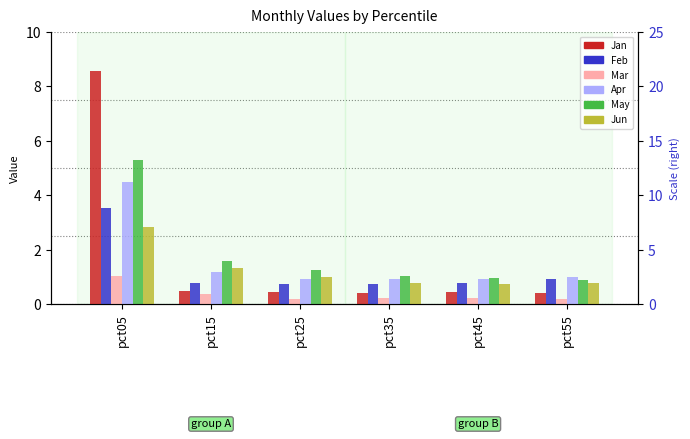

Reading left to right, list all the values displayed in this chart.

Jan: pct05=8.6	pct15=0.5	pct25=0.5	pct35=0.4	pct45=0.5	pct55=0.4
Feb: pct05=3.6	pct15=0.8	pct25=0.8	pct35=0.7	pct45=0.8	pct55=0.9
Mar: pct05=1.0	pct15=0.4	pct25=0.2	pct35=0.2	pct45=0.2	pct55=0.2
Apr: pct05=4.5	pct15=1.2	pct25=0.9	pct35=0.9	pct45=0.9	pct55=1.0
May: pct05=5.3	pct15=1.6	pct25=1.3	pct35=1.0	pct45=1.0	pct55=0.9
Jun: pct05=2.8	pct15=1.3	pct25=1.0	pct35=0.8	pct45=0.8	pct55=0.8